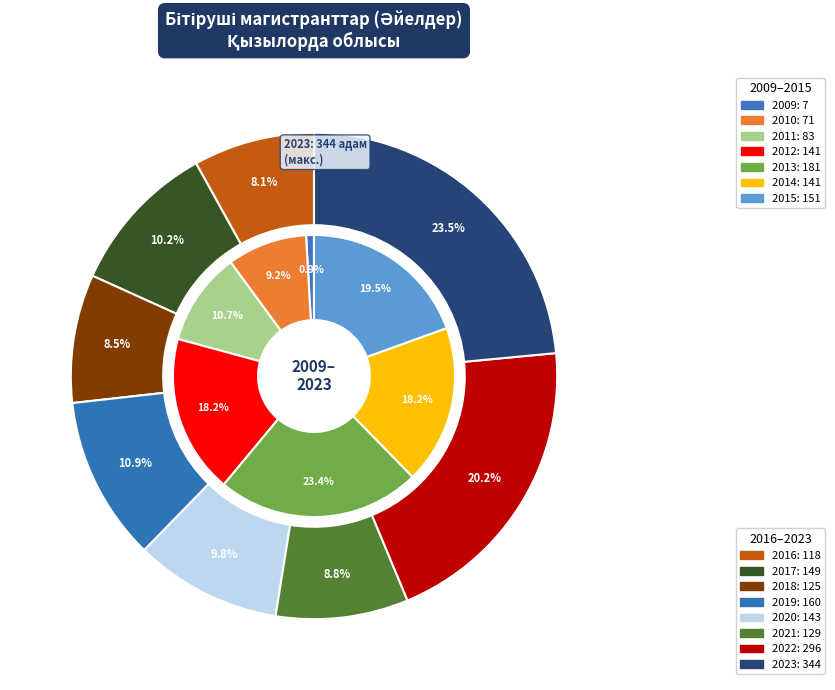

Combined, do 2014 and 2022 account for over 50%?

No